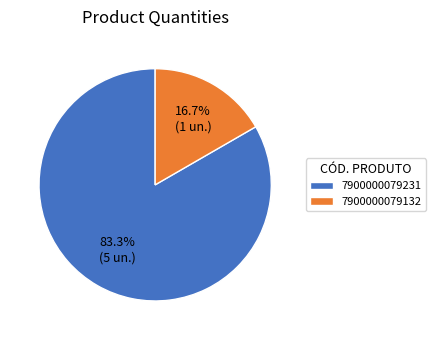

The 7900000079132 slice represents 17% of the pie. True or false?

True